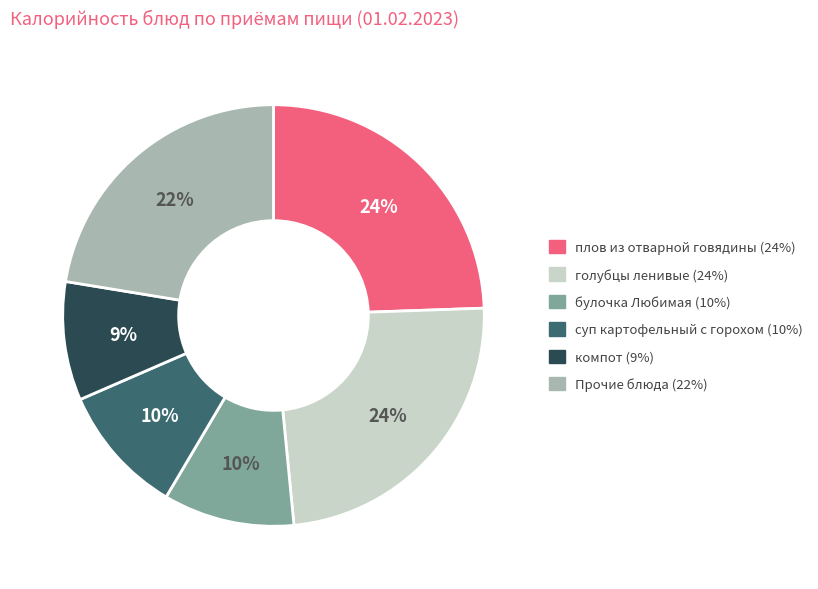

Is there a majority slice in this chart?

No